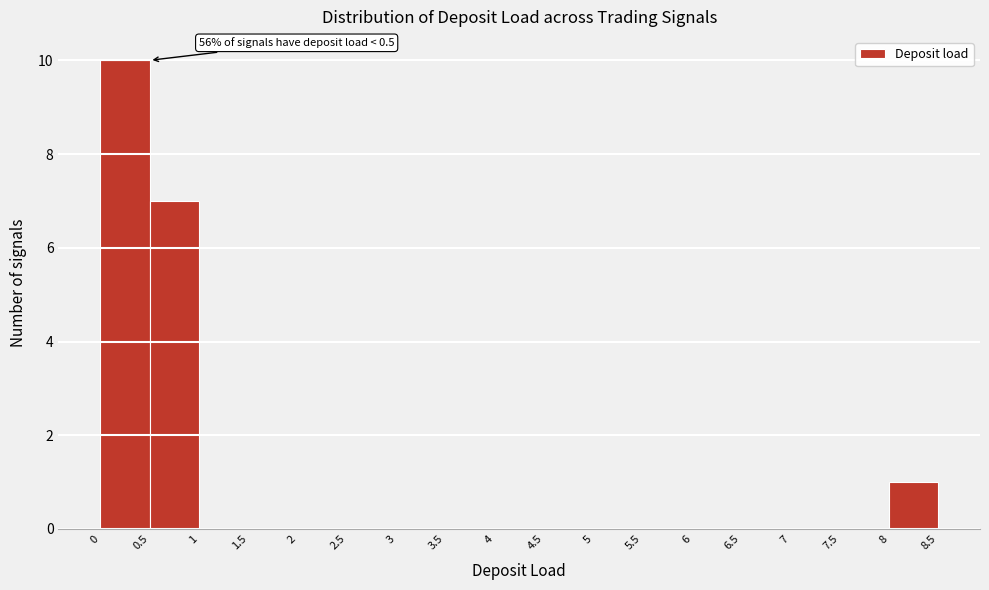

Which range on the x-axis has the tallest bar?

0 to 0.5